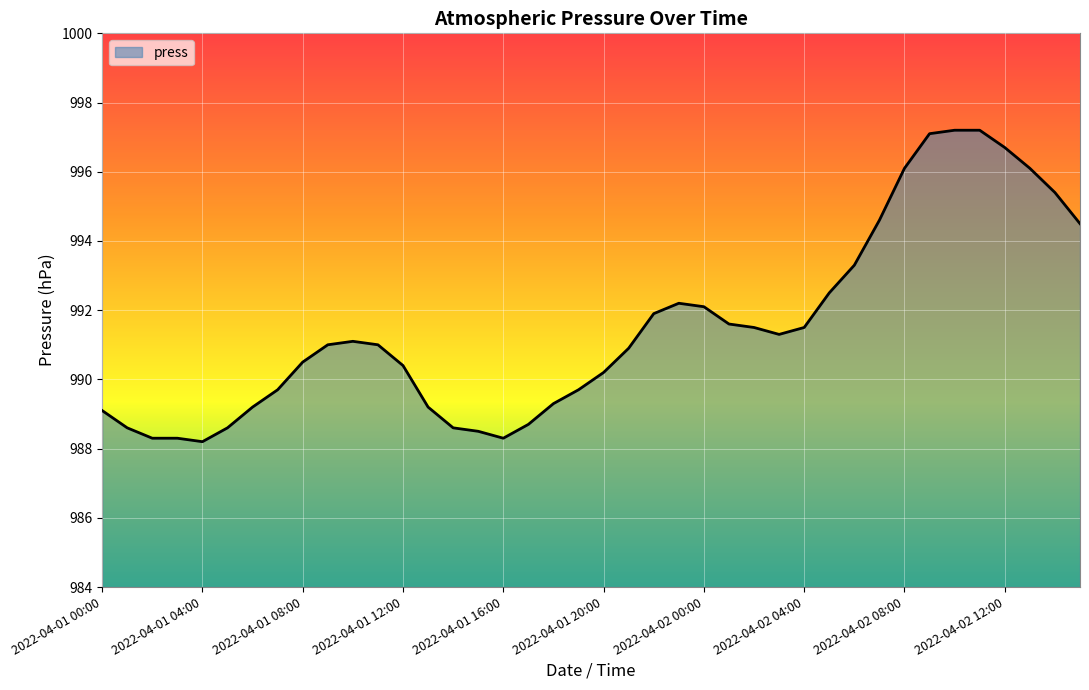

What is the smallest value displayed?

988.2